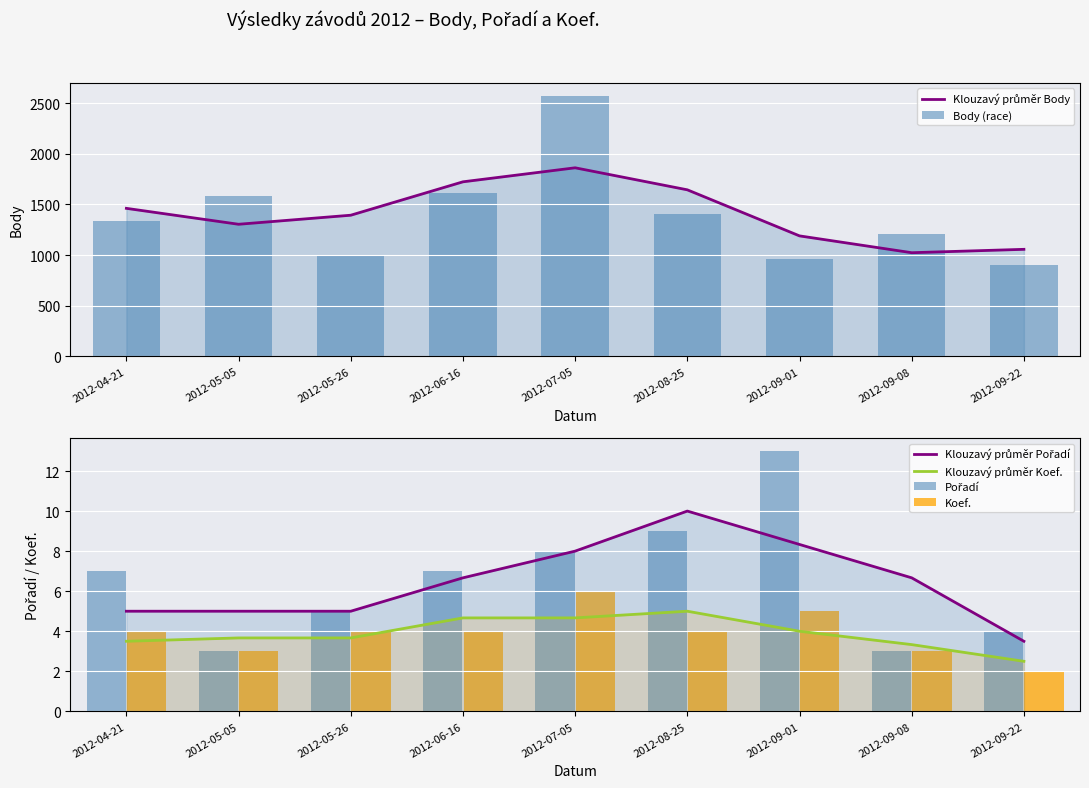

What is the label of the 8th bar from the left?

2012-09-08